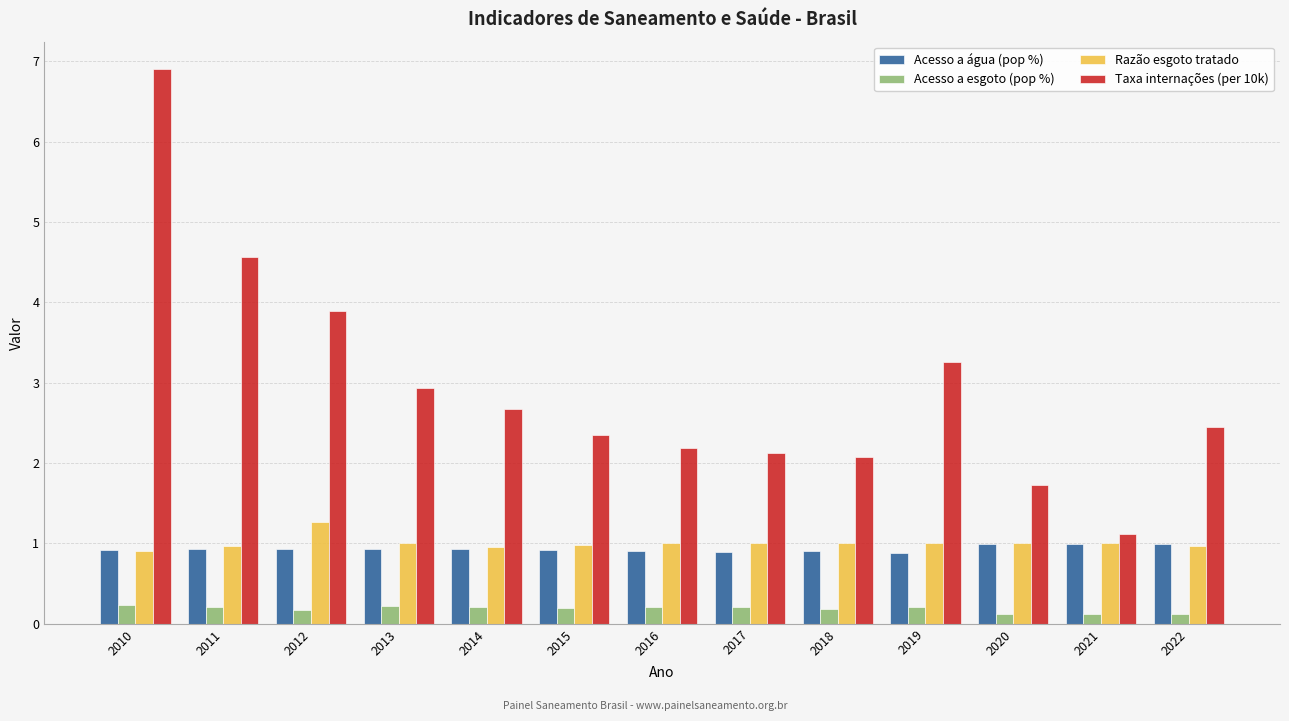

Read the Acesso a esgoto (pop %) value at 2021.

0.1